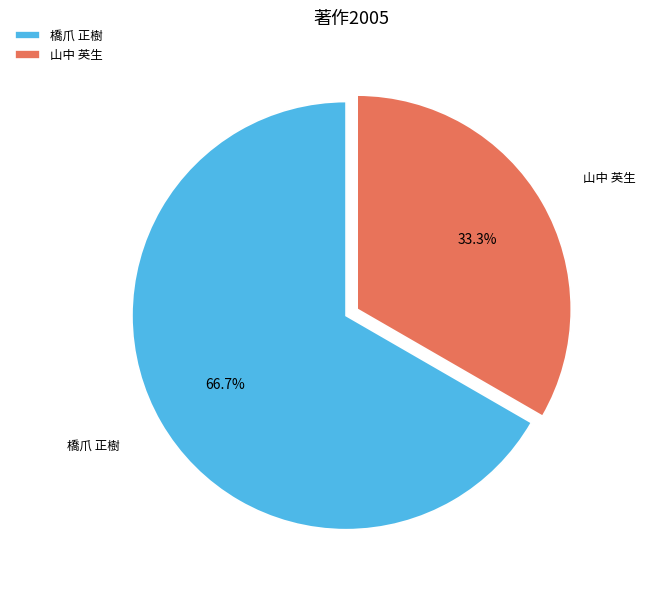

Count the number of slices in the pie.

2